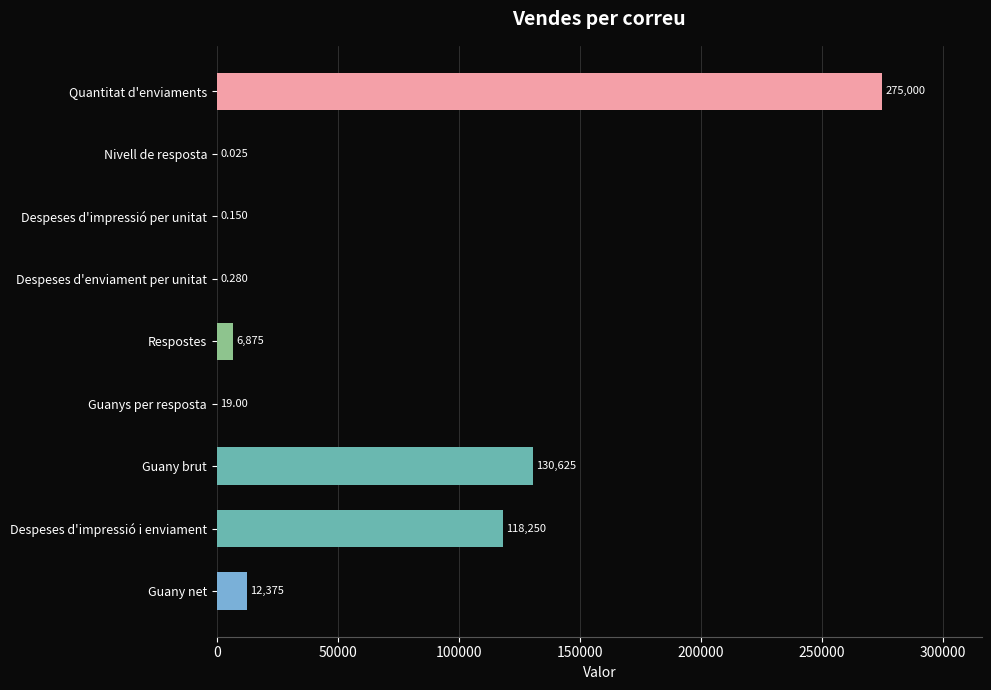

At which label is the value closest to 137500?

Guany brut